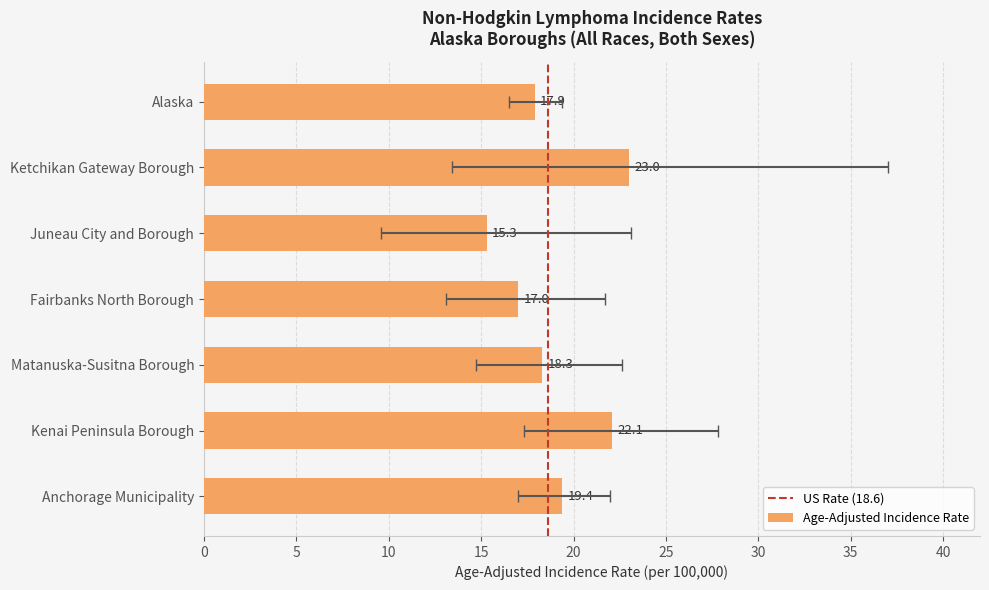

Rank the categories by value from lowest to highest.

Juneau City and Borough, Fairbanks North Borough, Alaska, Matanuska-Susitna Borough, Anchorage Municipality, Kenai Peninsula Borough, Ketchikan Gateway Borough